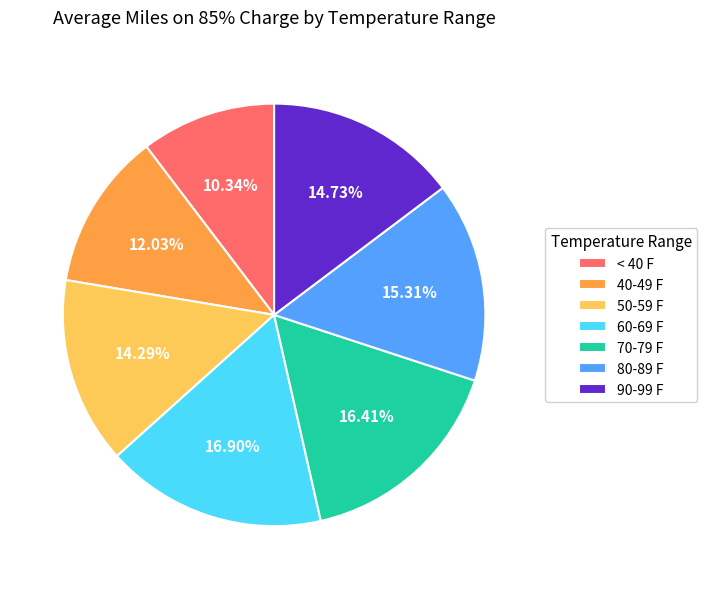

What percentage is the 90-99 F slice, to the nearest percent?

15%